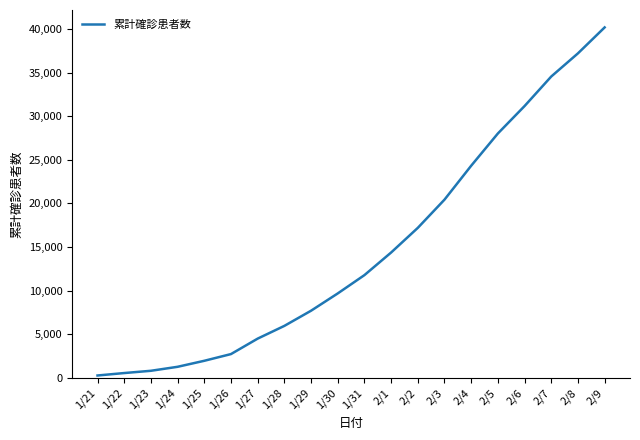

Reading left to right, what are all the values shown in this chart?

1/21=291	1/22=571	1/23=830	1/24=1287	1/25=1975	1/26=2744	1/27=4515	1/28=5974	1/29=7711	1/30=9692	1/31=11791	2/1=14380	2/2=17205	2/3=20438	2/4=24324	2/5=28018	2/6=31161	2/7=34546	2/8=37198	2/9=40171